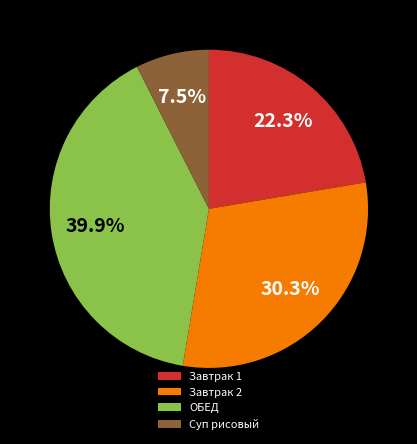

Does Суп рисовый account for over 50% of the chart?

No